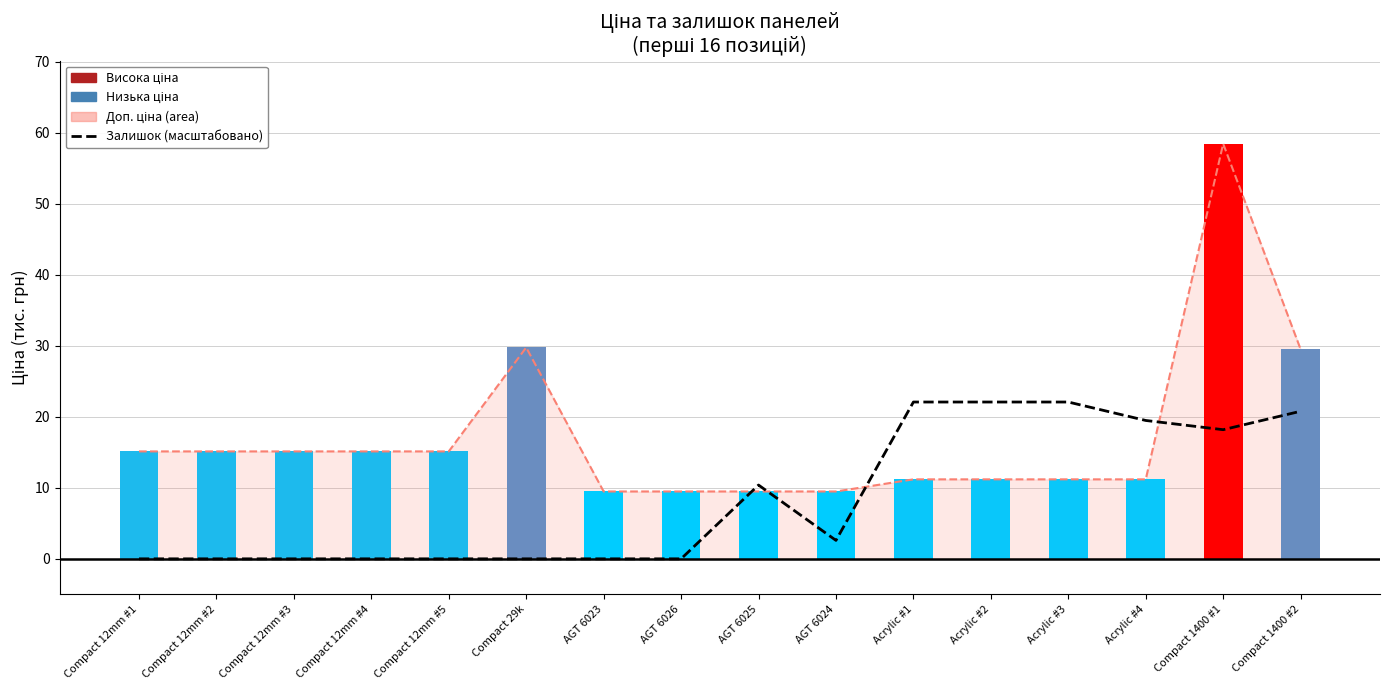

Is the value of Ціна (тис. грн) at Compact 12mm #2 greater than the value of Залишок (масштабовано) at Compact 12mm #2?

Yes